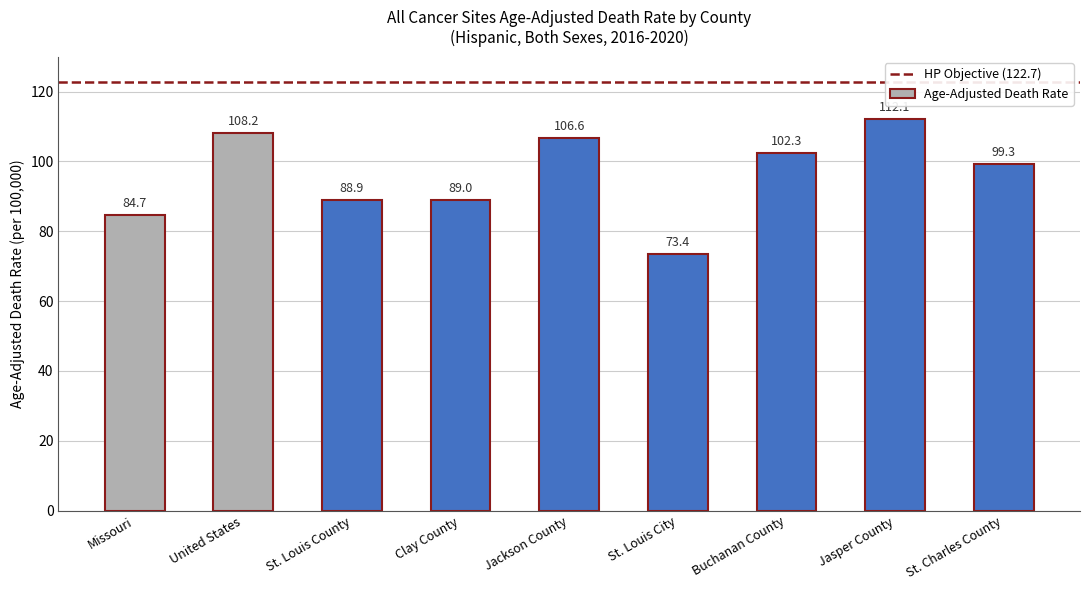

Reading left to right, transcribe all the data shown in this chart.

84.7	108.2	88.9	89.0	106.6	73.4	102.3	112.1	99.3